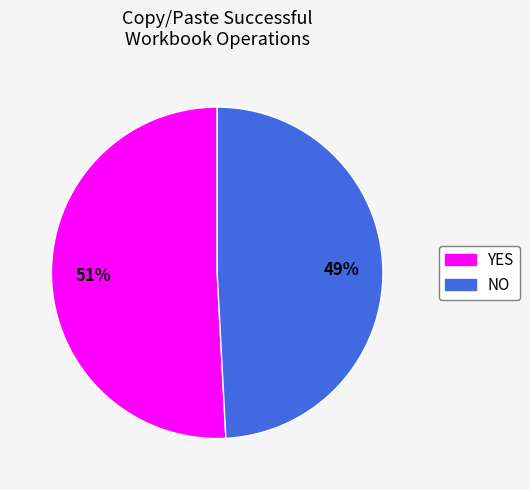

Rank the categories by value from highest to lowest.

YES, NO